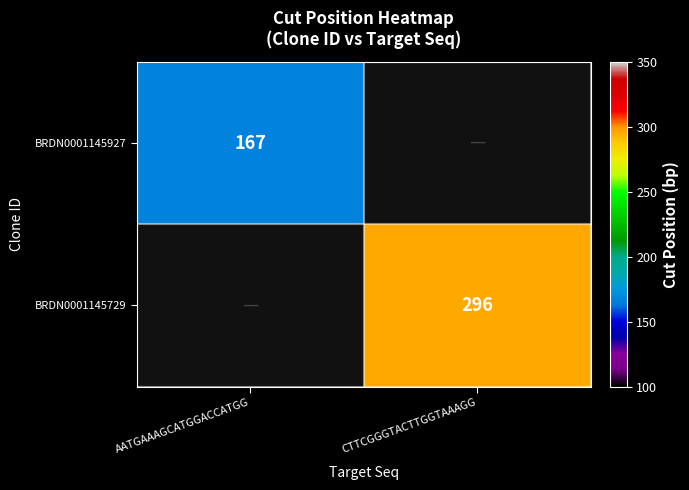

Which has a higher value, CTTCGGGTACTTGGTAAAGG or AATGAAAGCATGGACCATGG?

AATGAAAGCATGGACCATGG